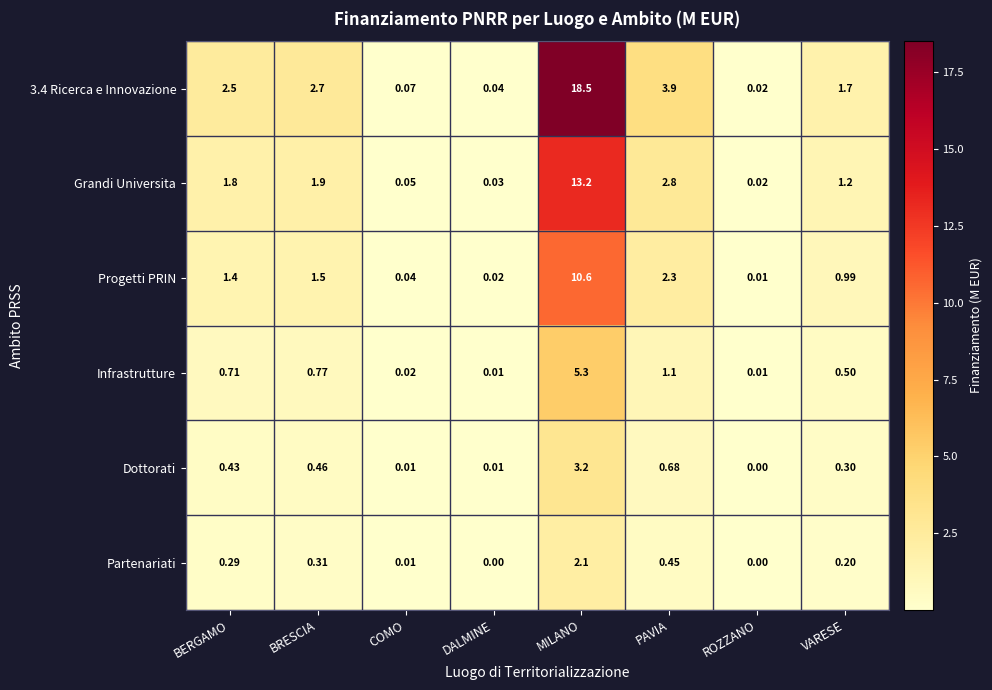

Count the number of categories in the chart.

8